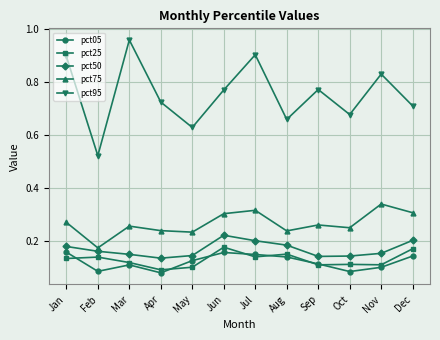

Which category has the highest value in the pct75 series?

Nov